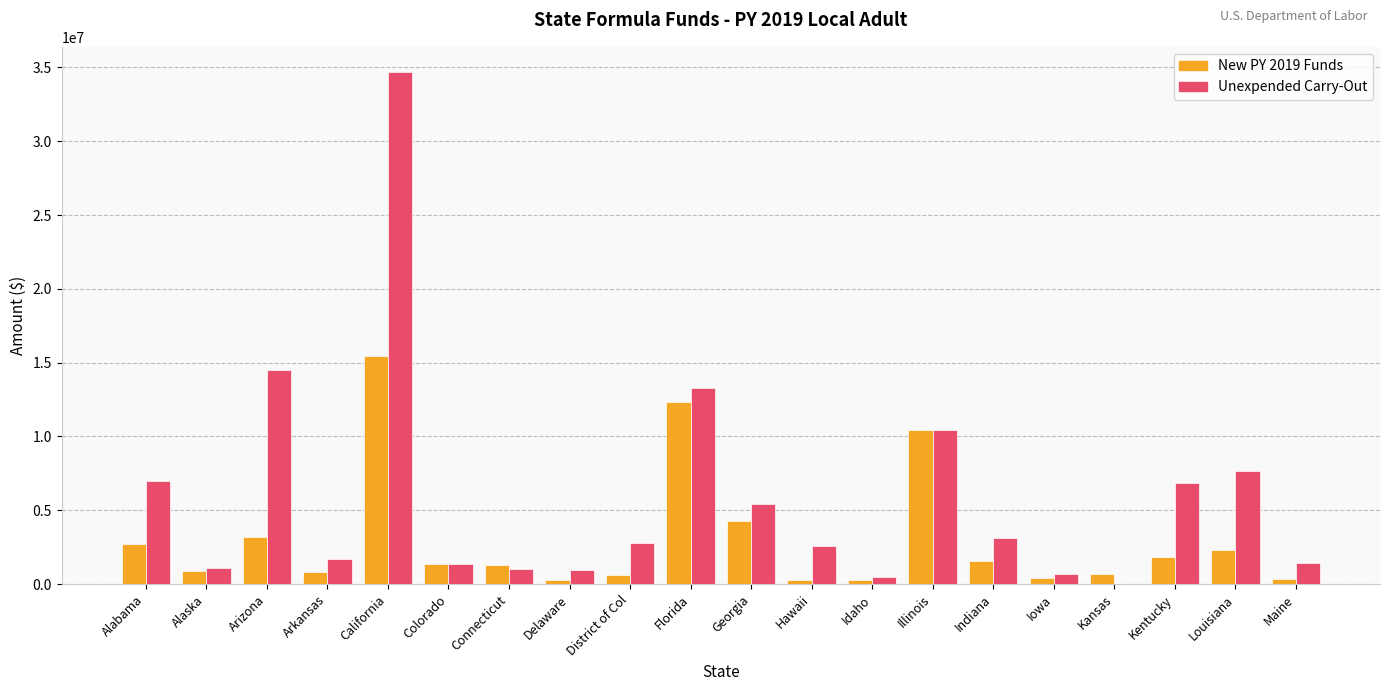

The Unexpended Carry-Out series shows 952875 at Delaware. True or false?

True